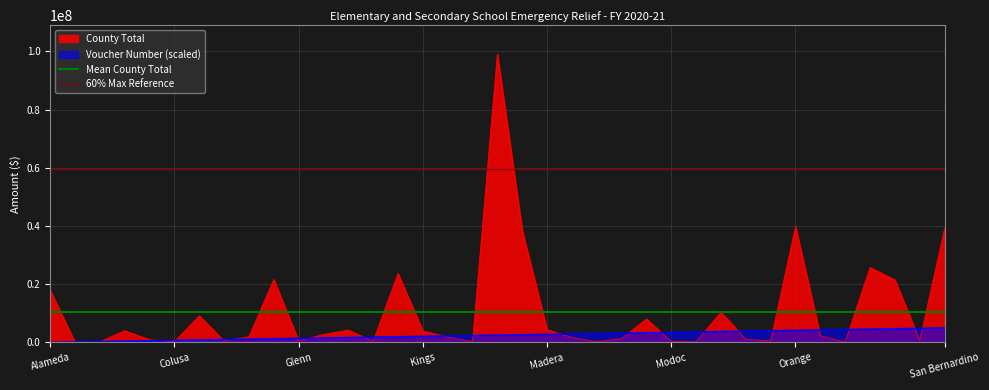

What is the sum of the 60% Max Reference values at Alameda and Colusa?

118935710.4